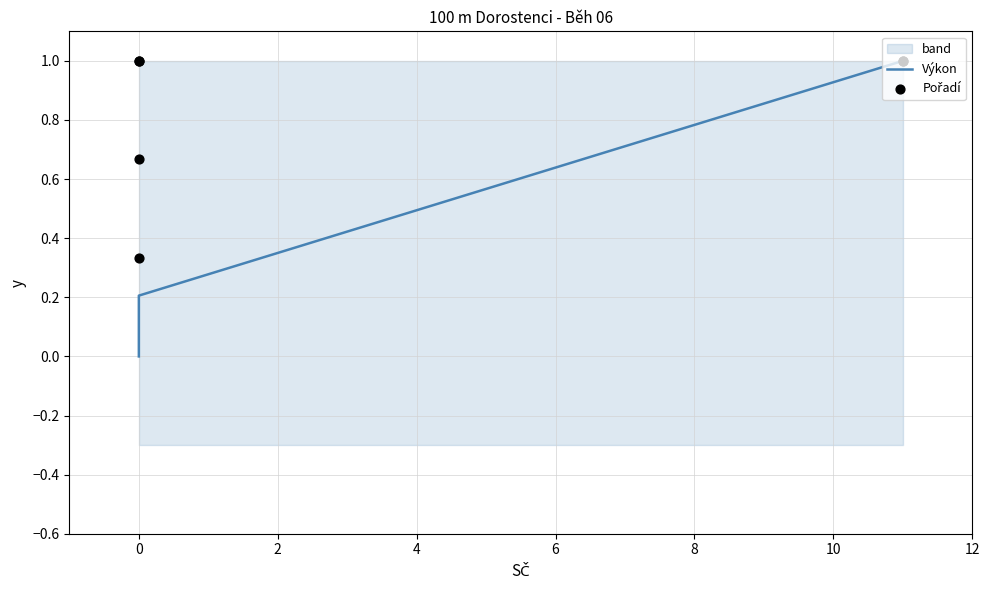

Which series has the largest total across all categories?

Pořadí